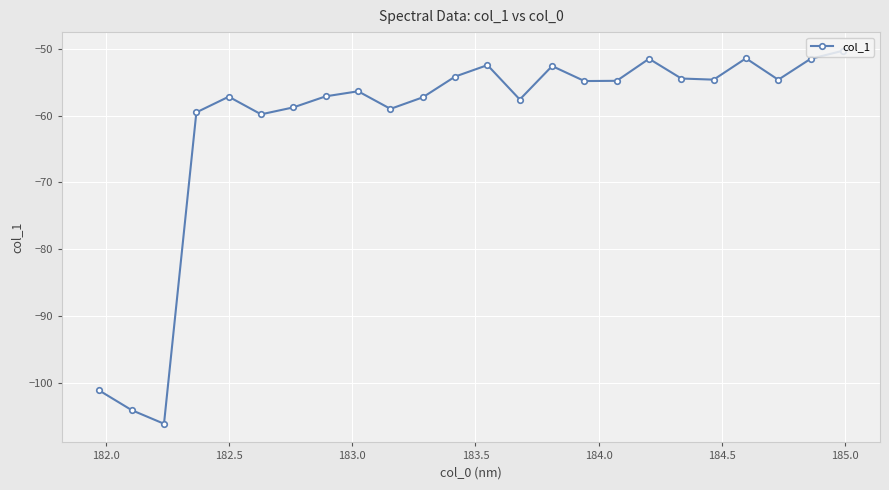

How many lines are shown in the chart?

1